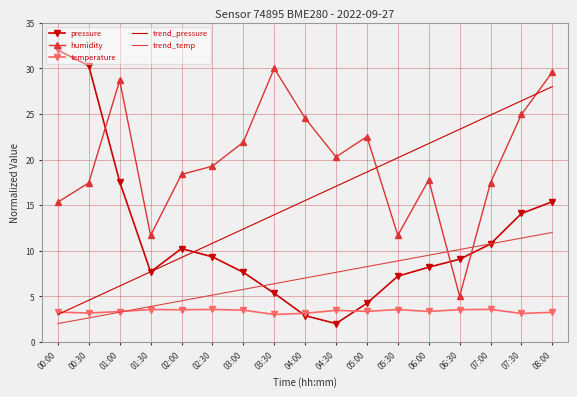

What position from the right is 01:00?

15